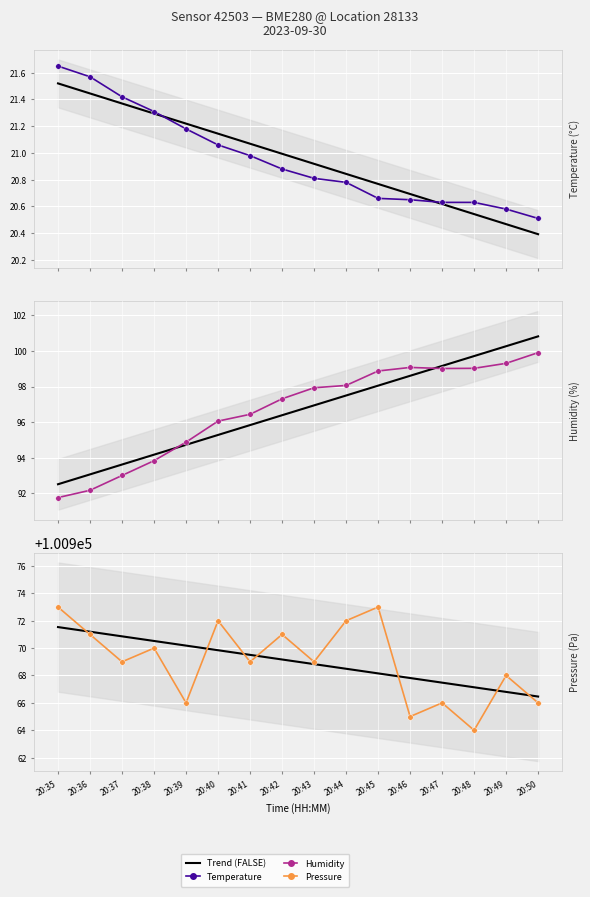

What are all the series names shown in the legend?

temperature, humidity, pressure